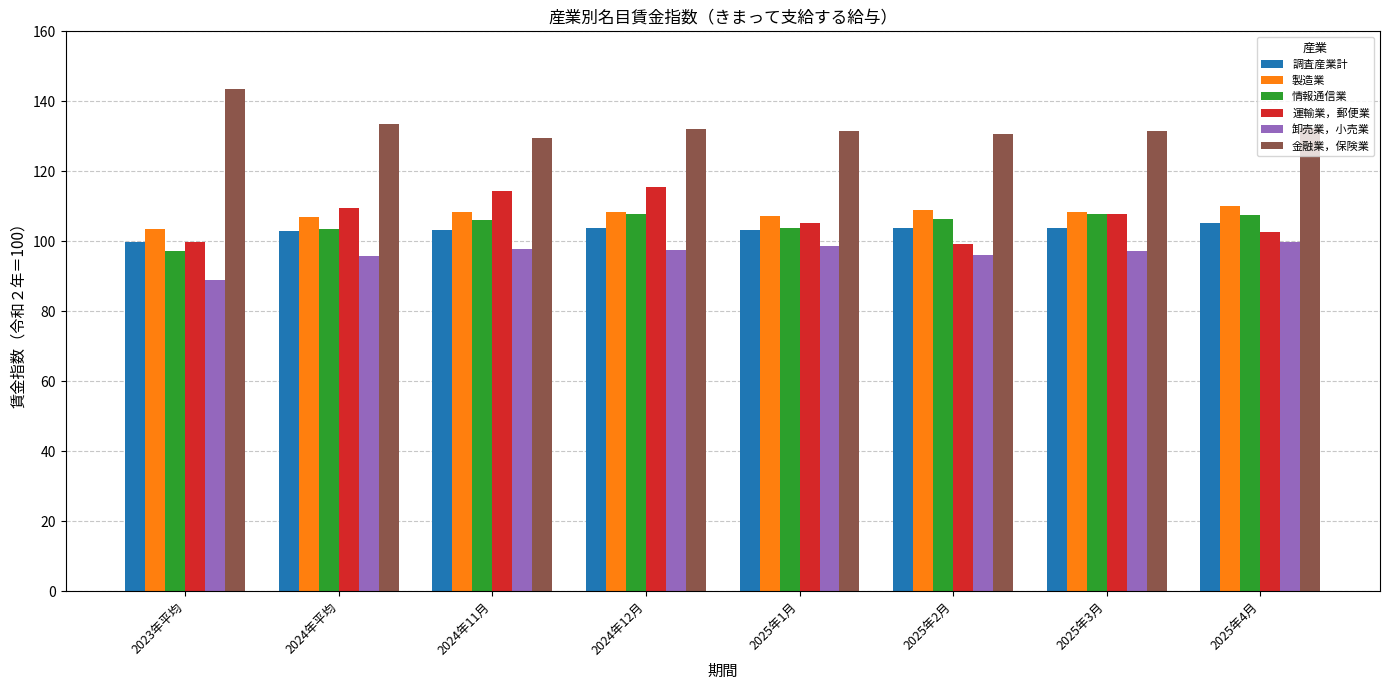

True or false: 製造業 has a value of 186.1 at 2023年平均.

False